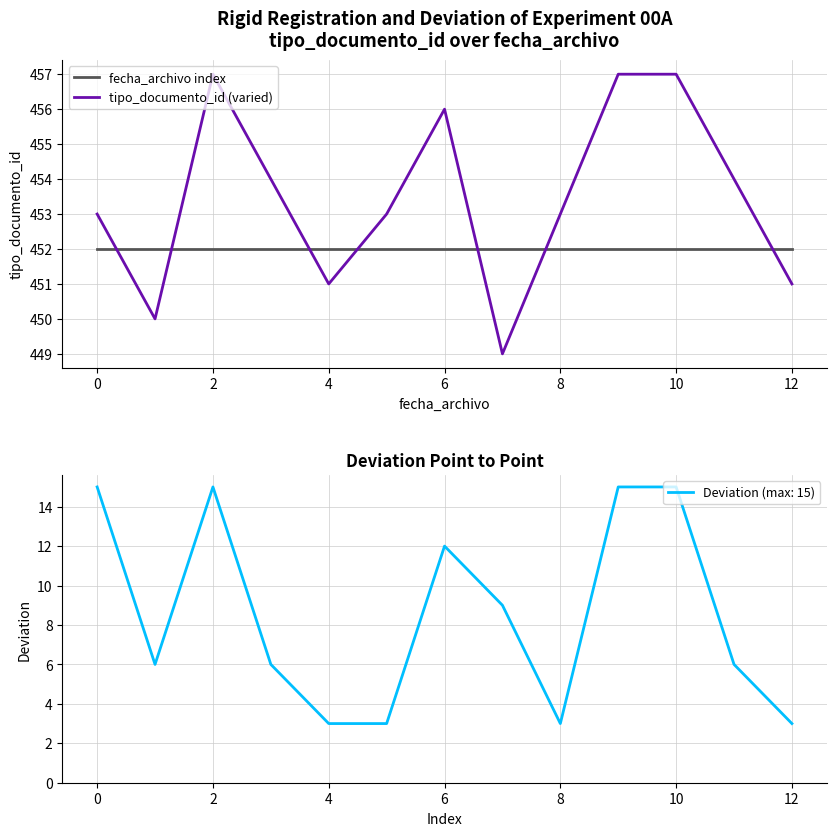

True or false: tipo_documento_id (varied) and fecha_archivo index intersect in this chart.

True